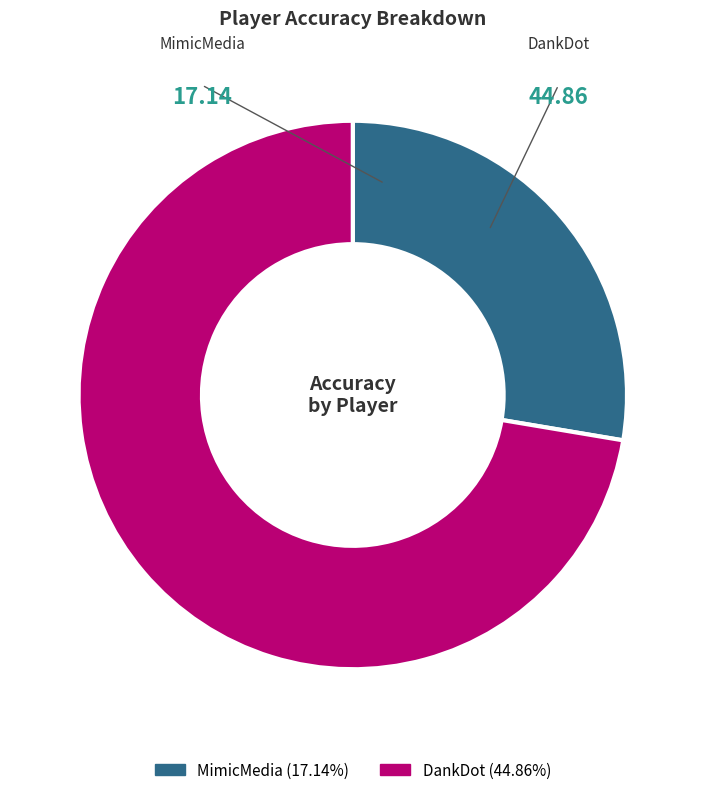

Which slice is the largest?

DankDot